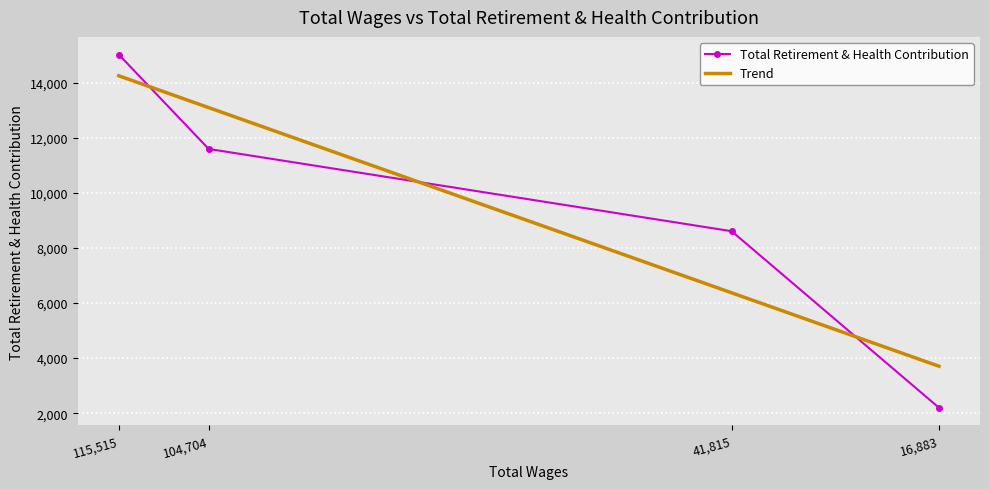

What is the lowest value of the Trend series?

3704.0